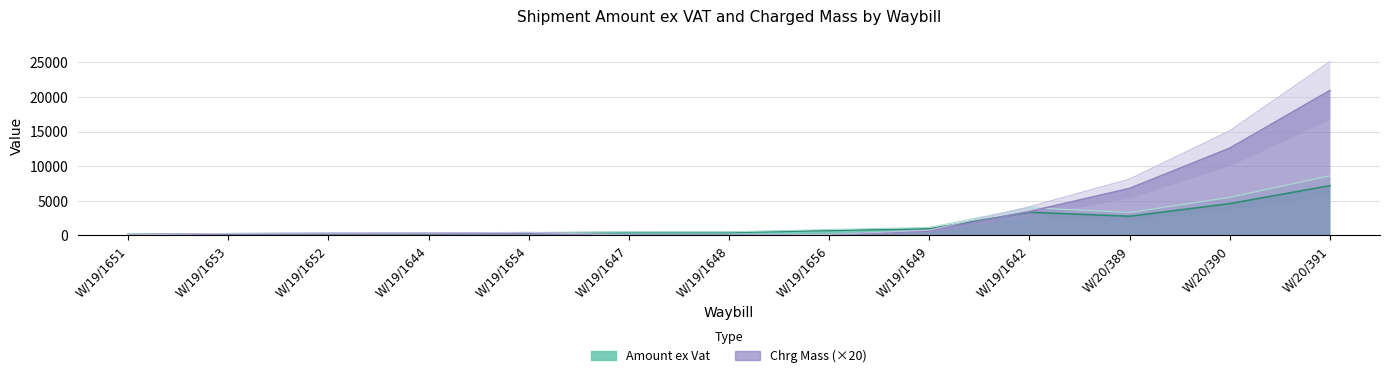

What are all the series names shown in the legend?

Amount ex Vat, Chrg Mass